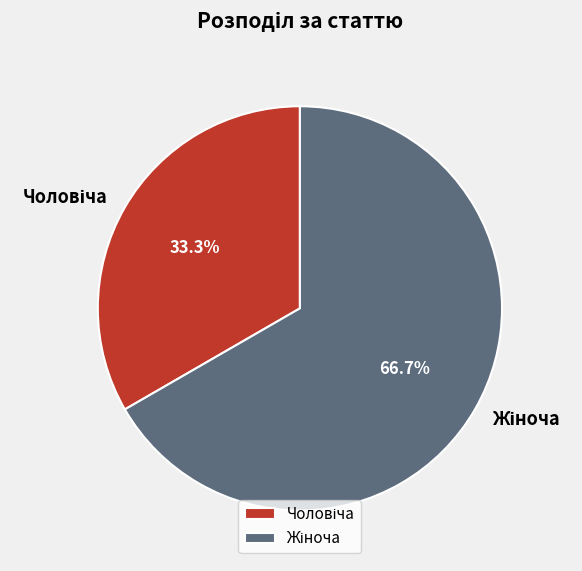

How many segments does this pie chart have?

2